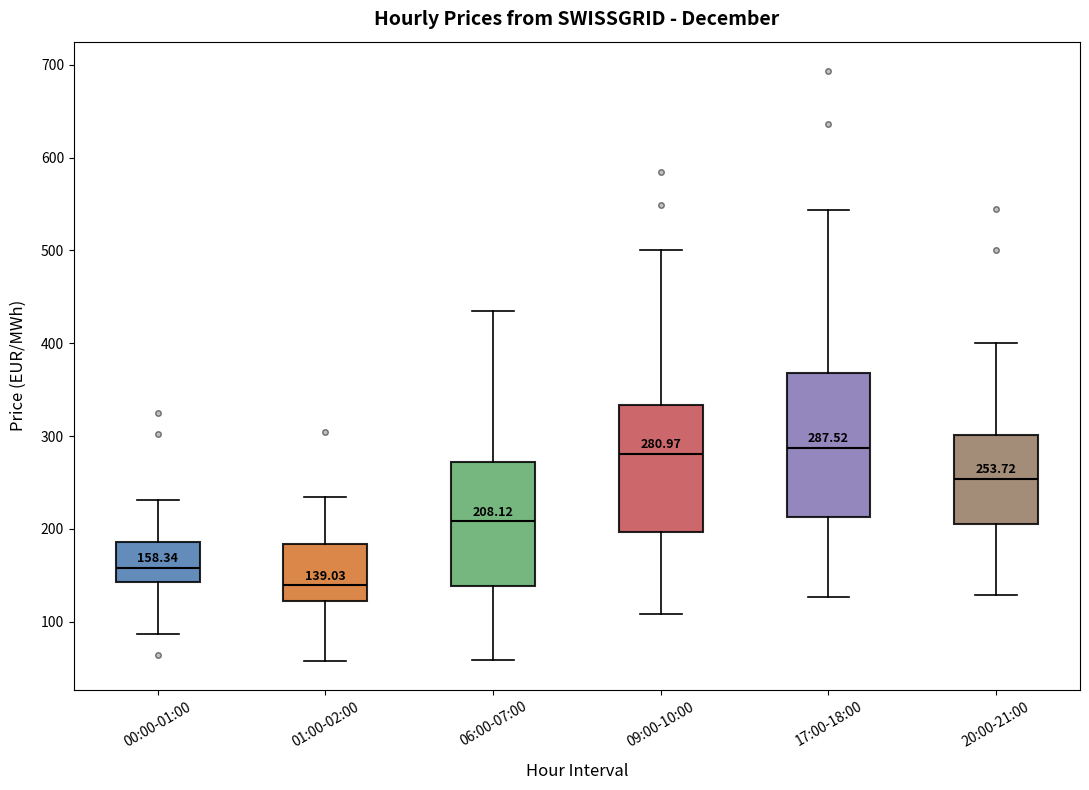

Which box is the tallest, from its lower edge to its upper edge?

17:00-18:00